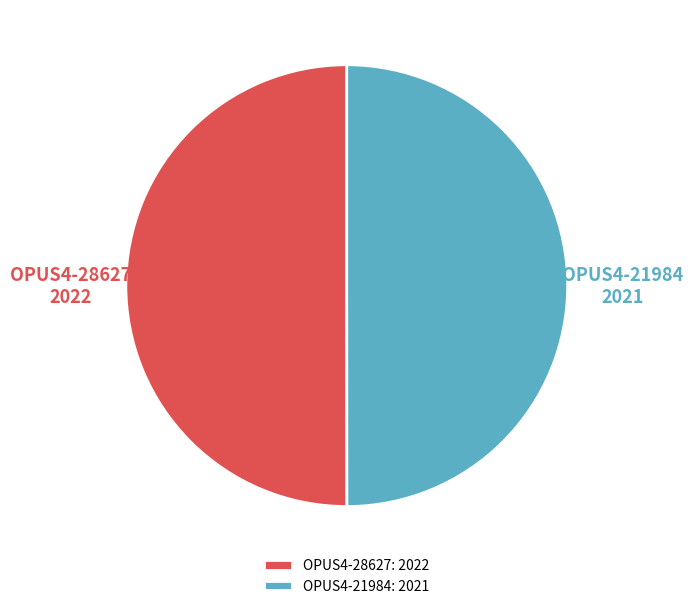

True or false: OPUS4-21984 accounts for 50% of the total.

True